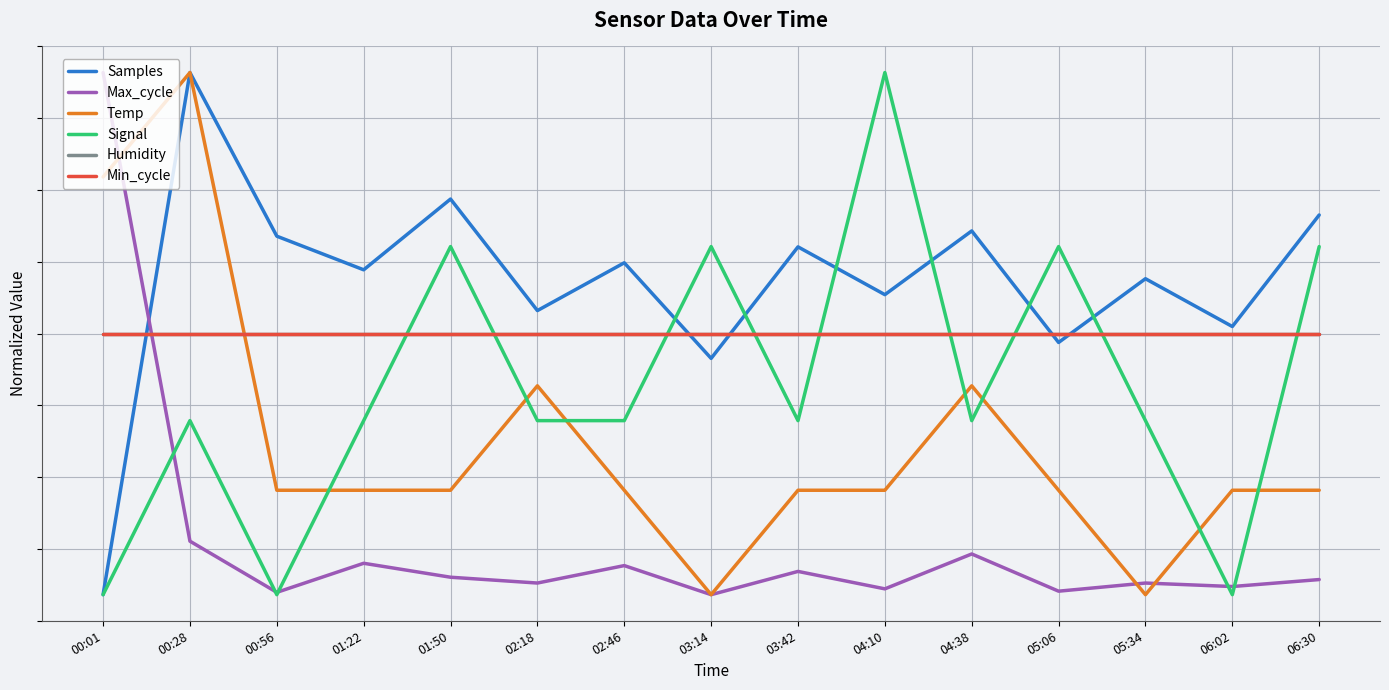

What is the approximate value of Samples at 00:56?

0.7